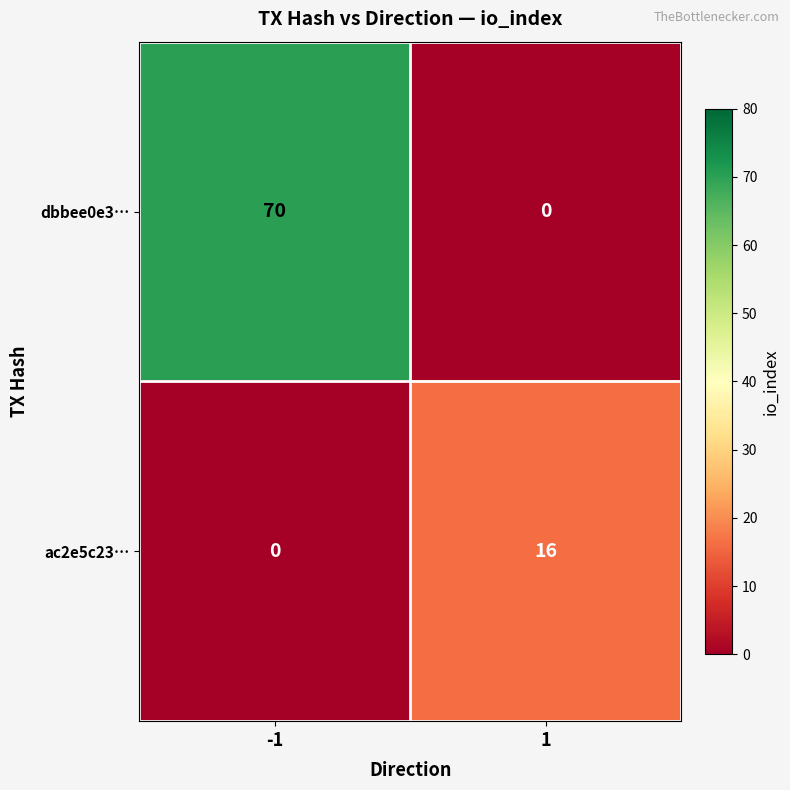

List the series in order of their peak value, lowest first.

ac2e5c23…, dbbee0e3…